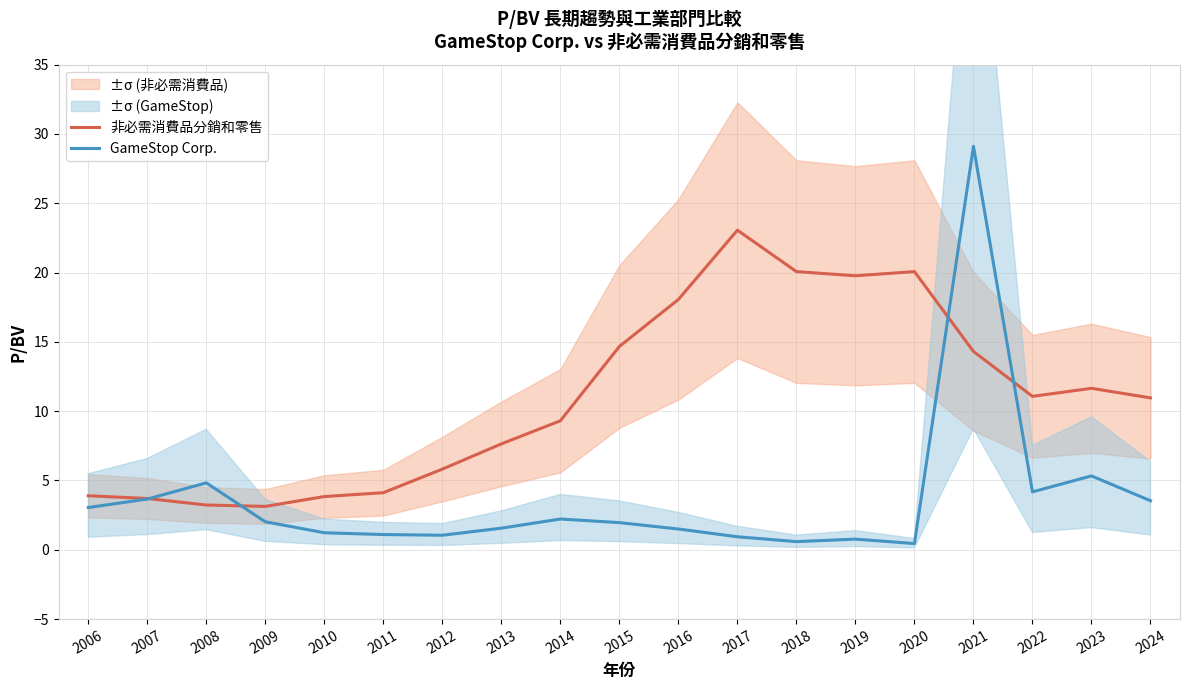

What is the difference between the highest and lowest values at 2011?

3.0